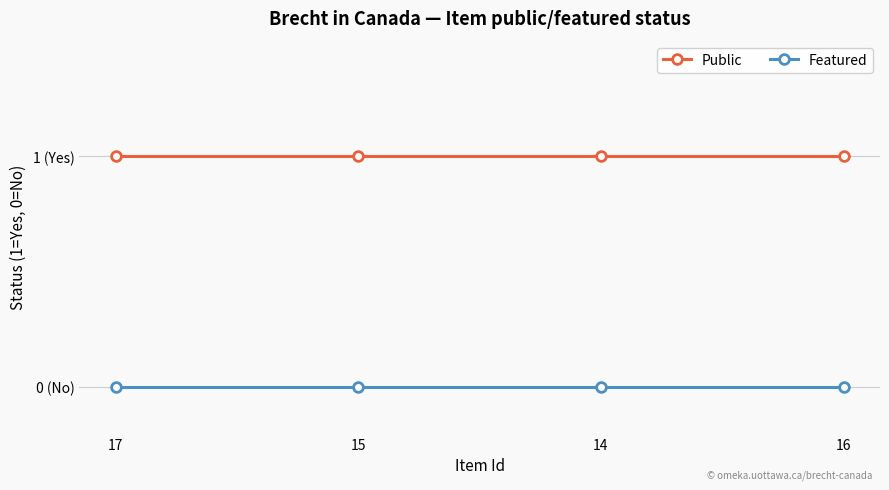

Which series has the largest total across all categories?

Public